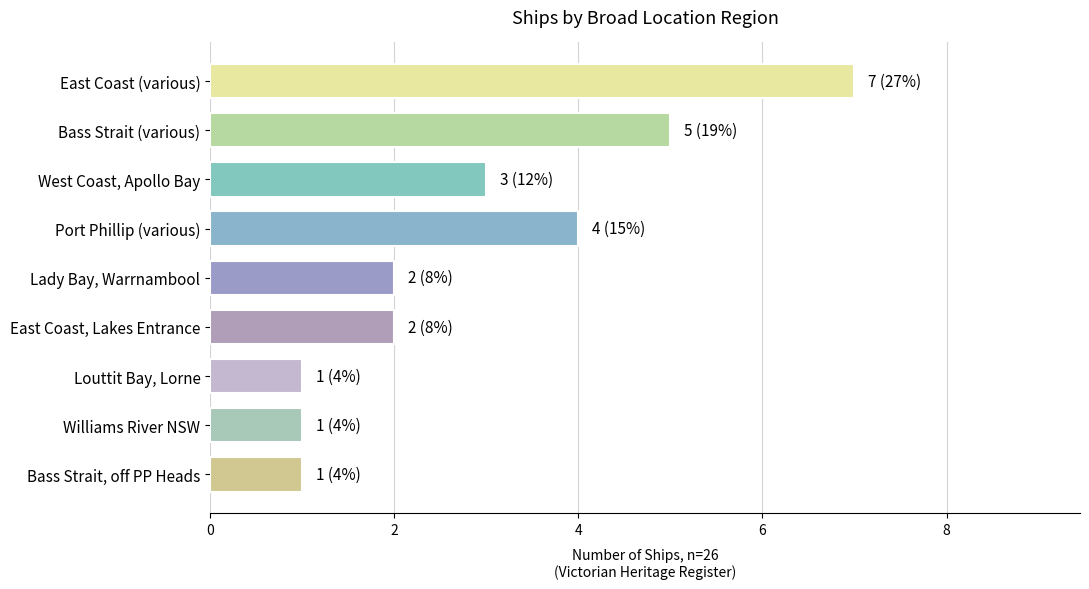

What is the smallest value displayed?

1